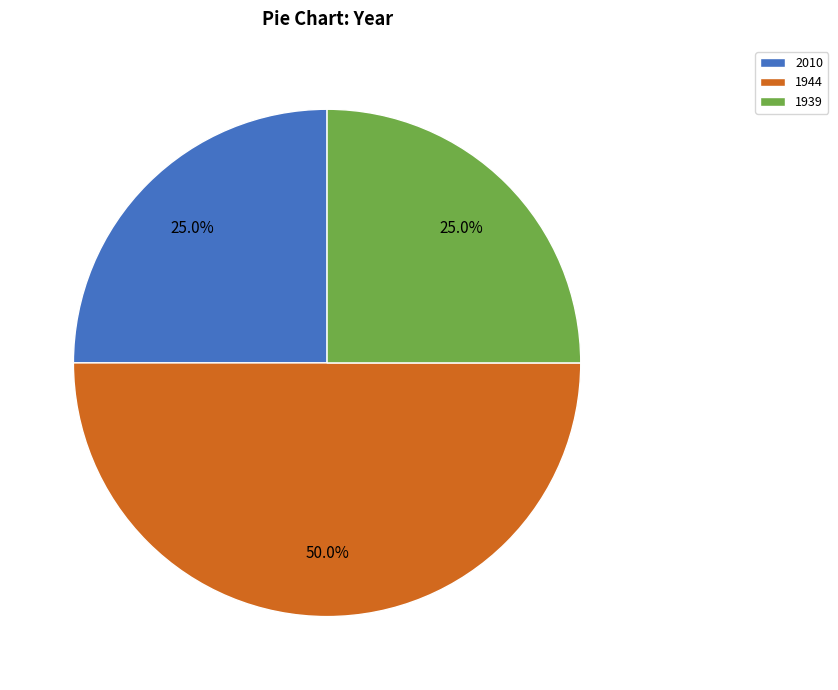

Combined, do 1944 and 2010 account for over 50%?

Yes